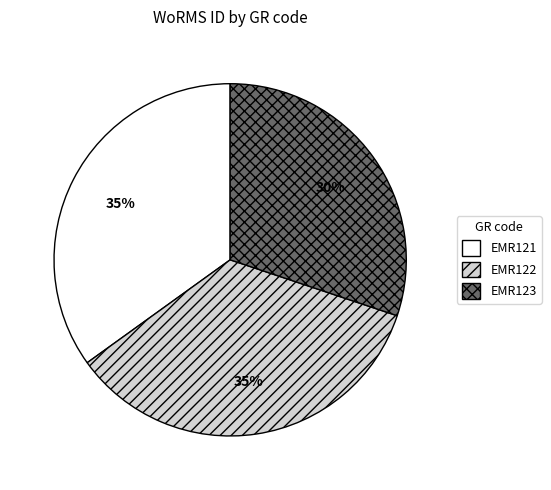

Is the sum of EMR123 and EMR122 greater than half?

Yes